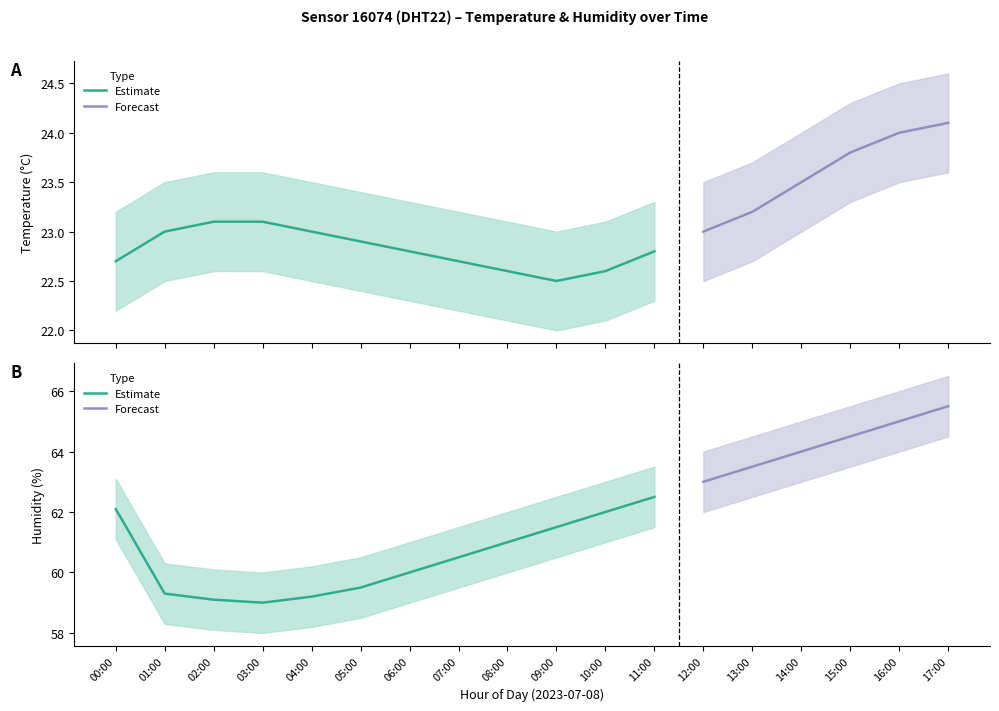

At which category does the chart reach its peak across all series?

17:00